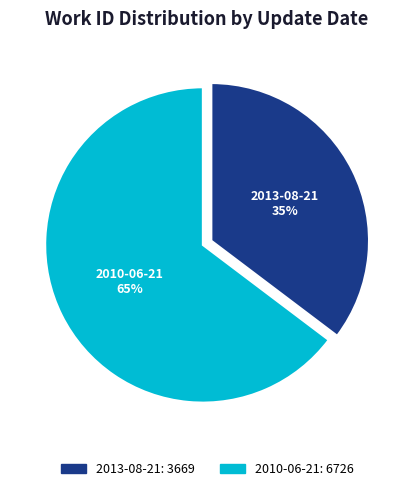

What is the ratio of the value at 2013-08-21 to the value at 2010-06-21?

0.5